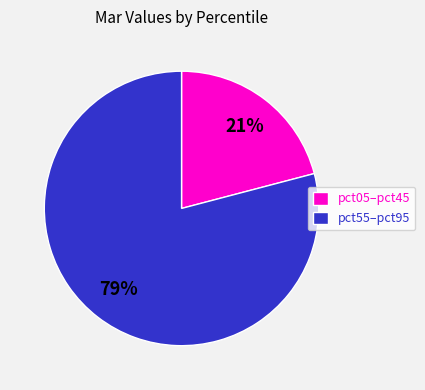

To the nearest percent, what is the difference between the largest and smallest slice percentages?

58%